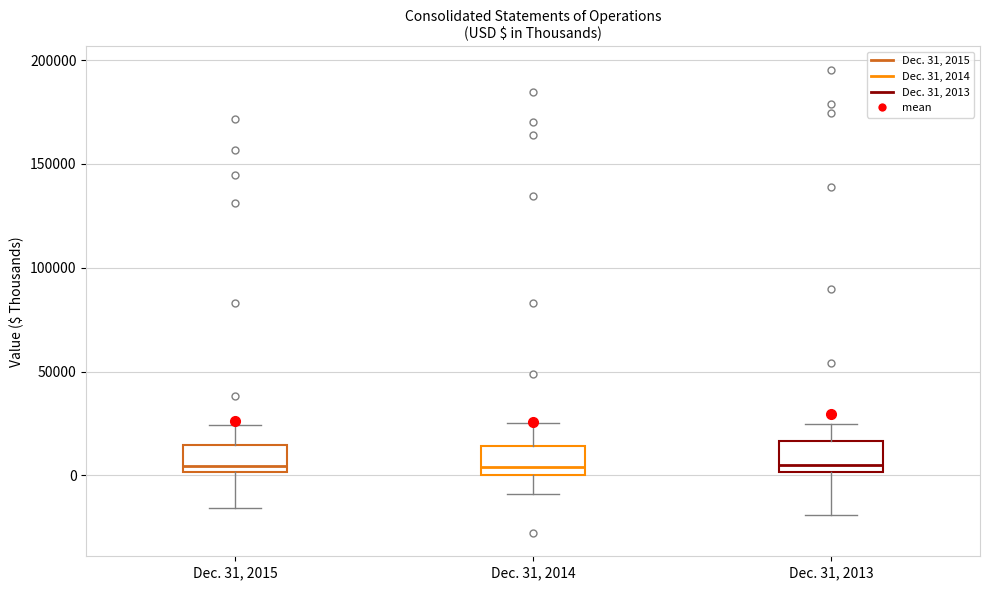

Where is the lower edge of the box for Dec. 31, 2013 on the y-axis? The values are not printed on the chart, so give them approximately, as read against the axis.

0